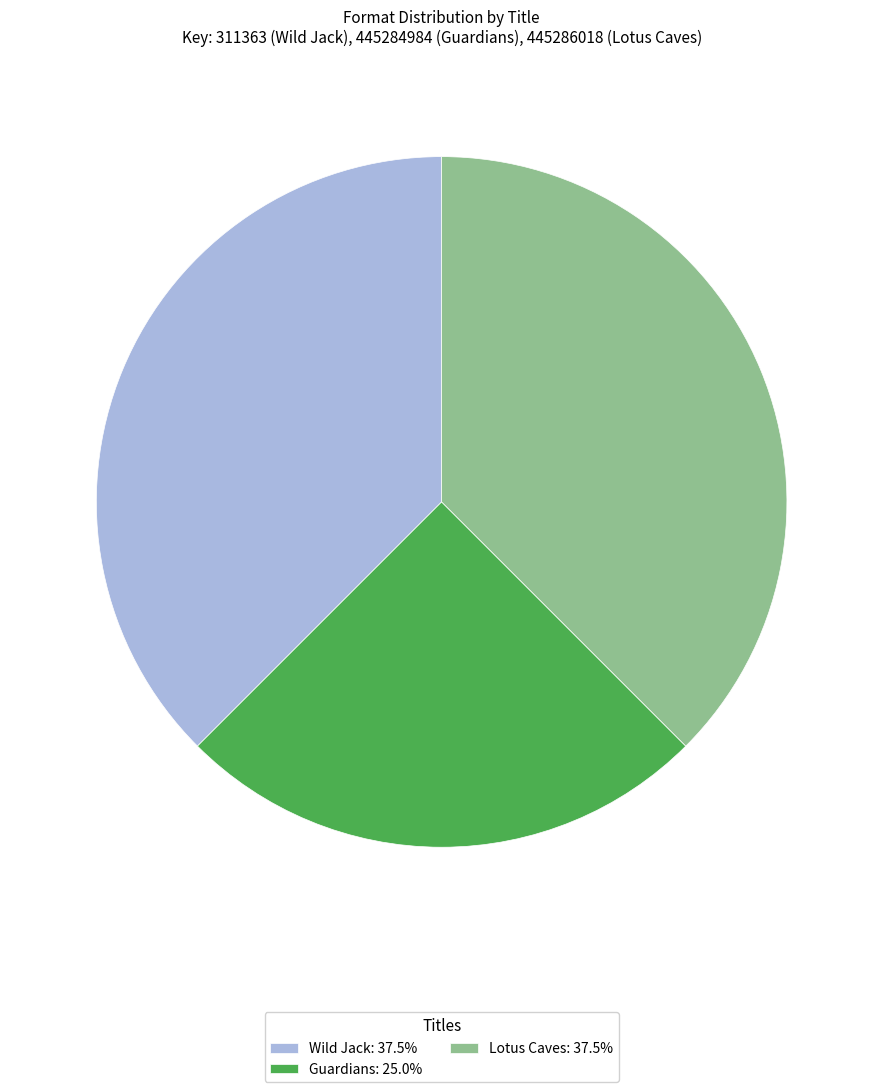

Approximately how many times larger is the value at Wild Jack: 37.5% compared to Guardians: 25.0%?

1.5